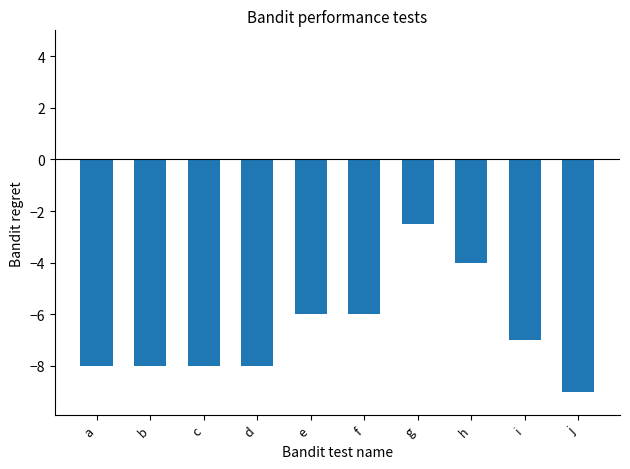

Where does the data first go above -7?

e